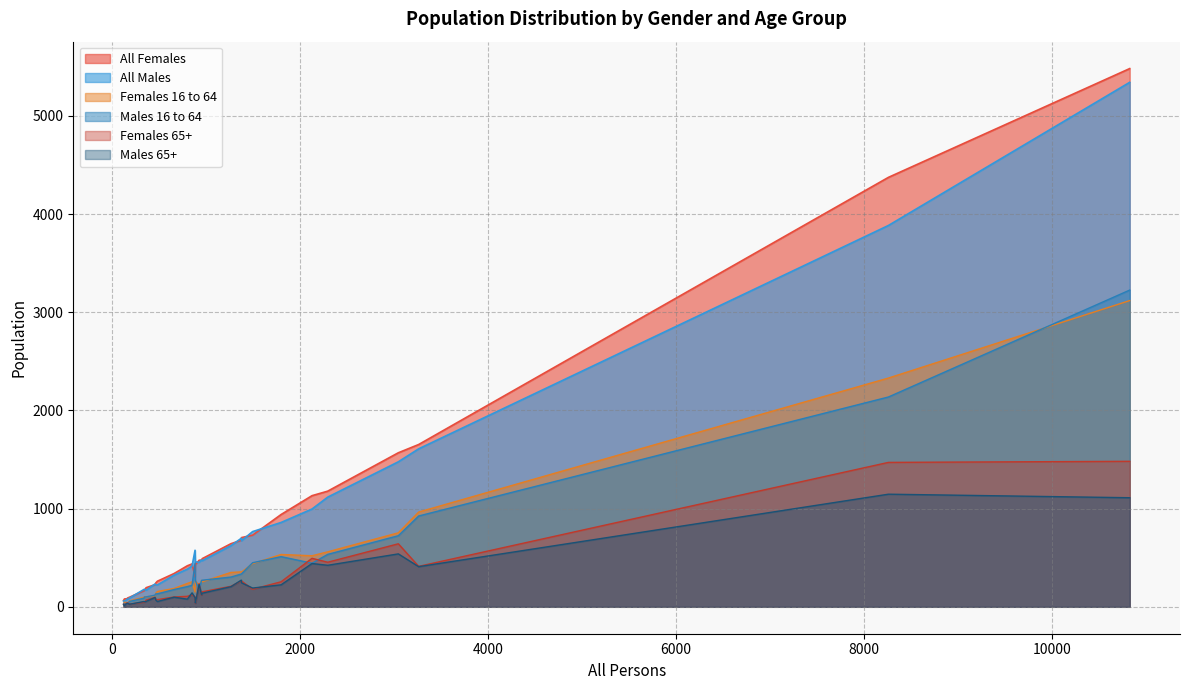

Rank the series at 159 from lowest to highest value.

Males 16 to 64, Males 65+, Females 65+, Females 16 to 64, All Males, All Females